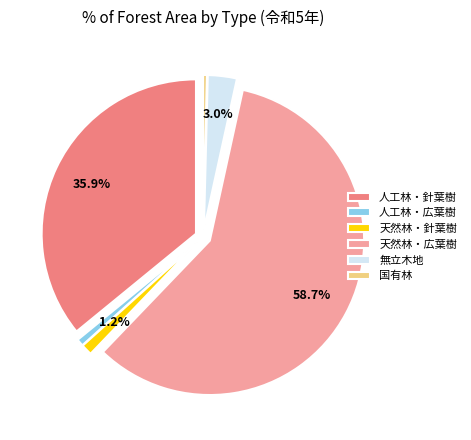

To the nearest percent, what is the difference between the largest and smallest slice percentages?

58%